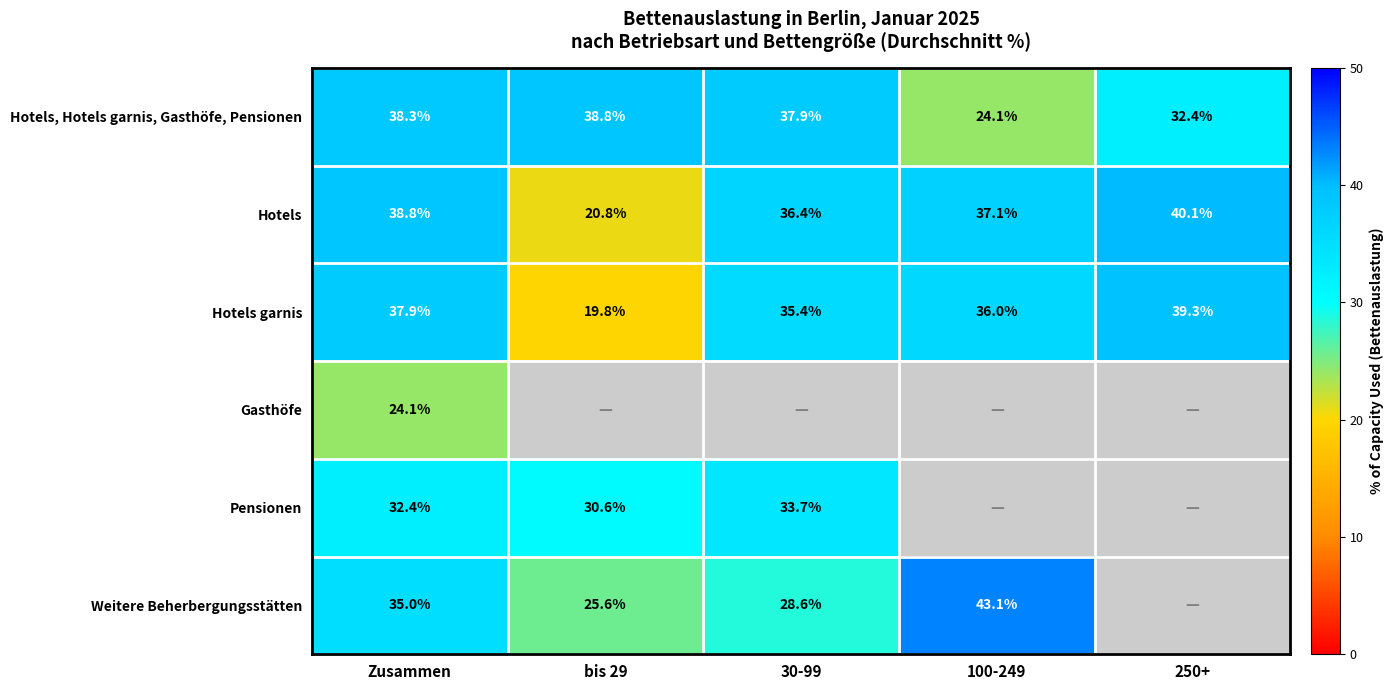

Is it true that Hotels garnis equals 36.0 at 100-249?

True